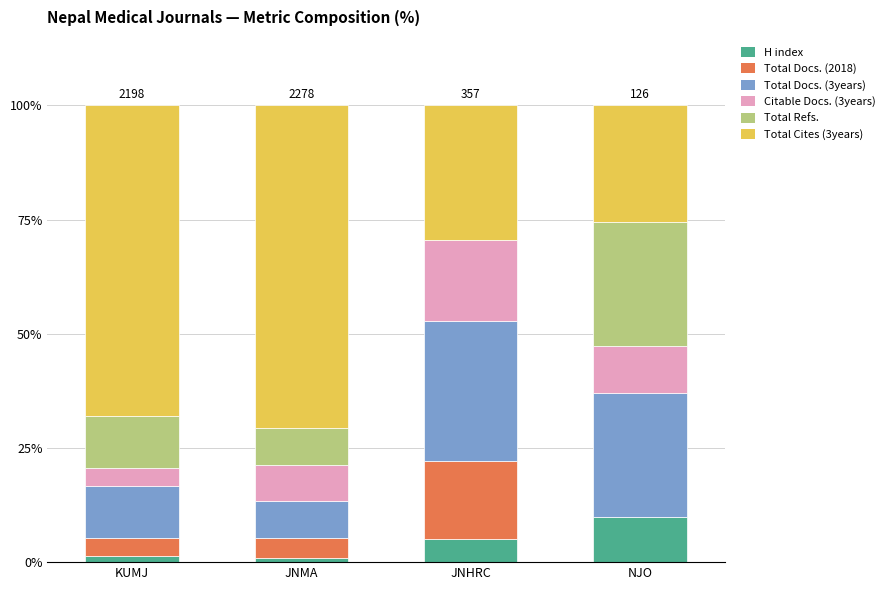

What is the total value across all series at JNHRC?

100.0